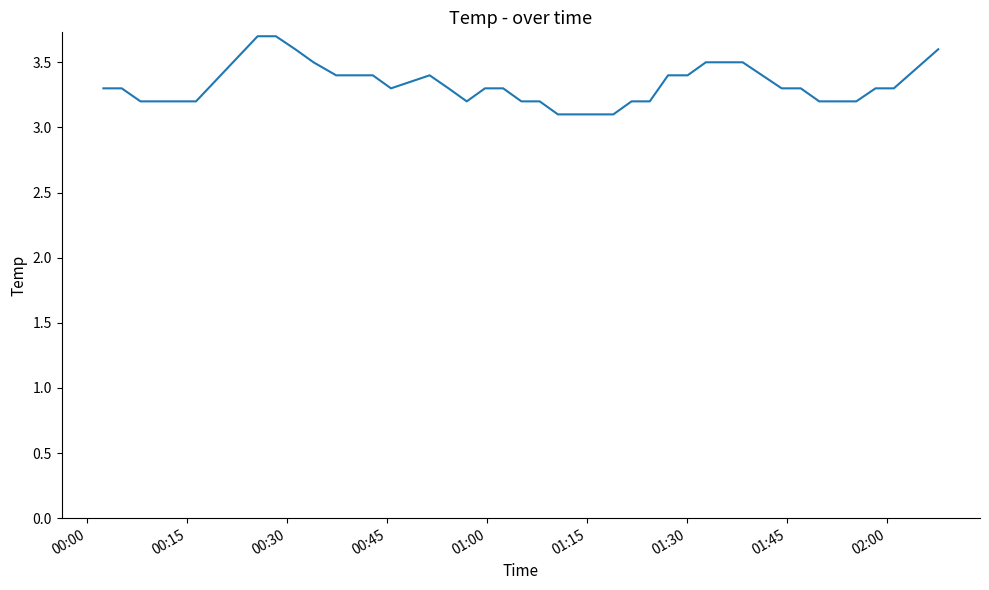

What is the difference between the maximum and minimum values?

0.6